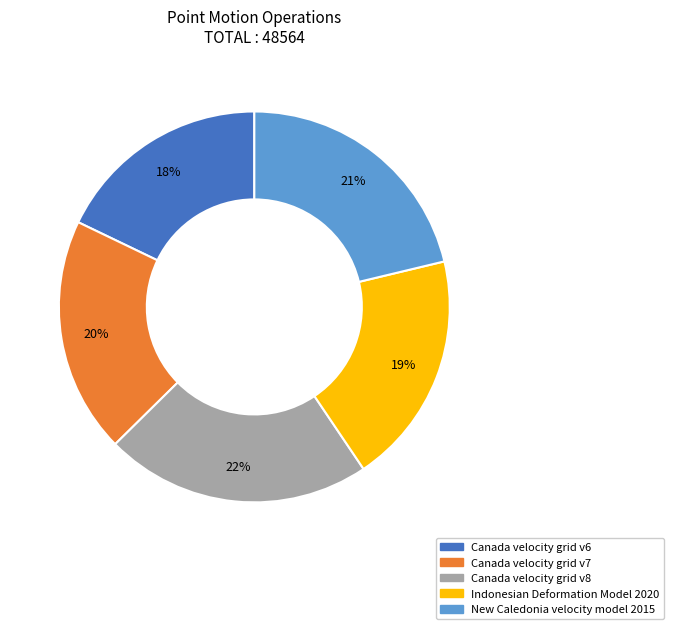

To the nearest percent, what portion does Canada velocity grid v7 represent?

20%